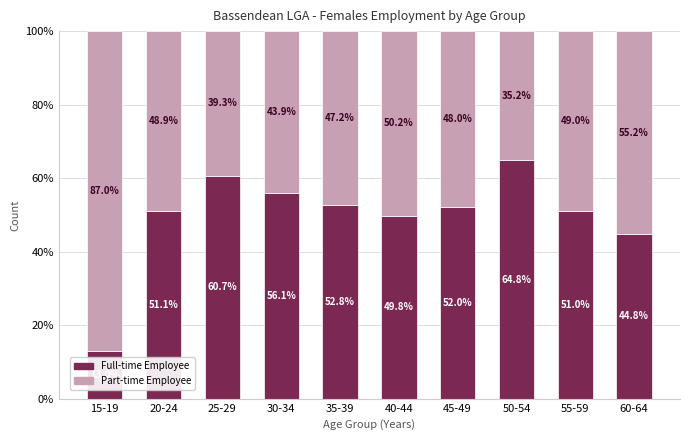

Reading right to left, what are the values for Full-time Employee?

44.8	51.0	64.8	52.0	49.8	52.8	56.1	60.7	51.1	13.0